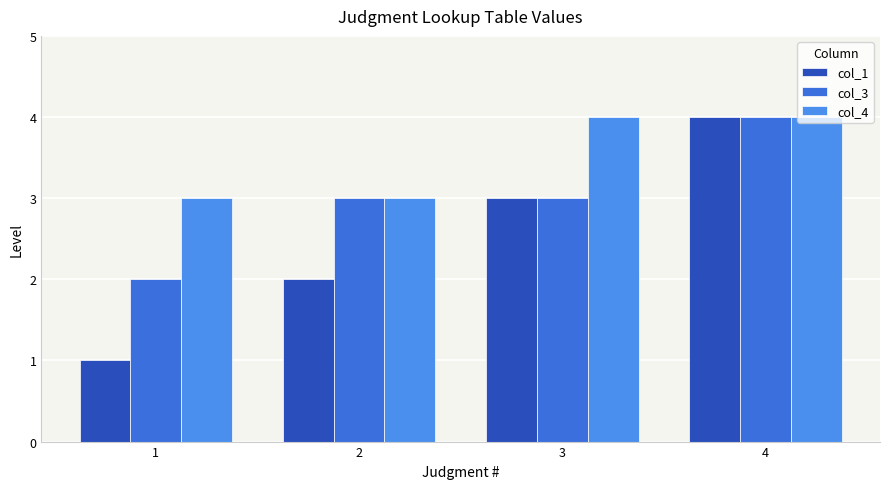

True or false: col_4 has a value of 4 at 4.

True